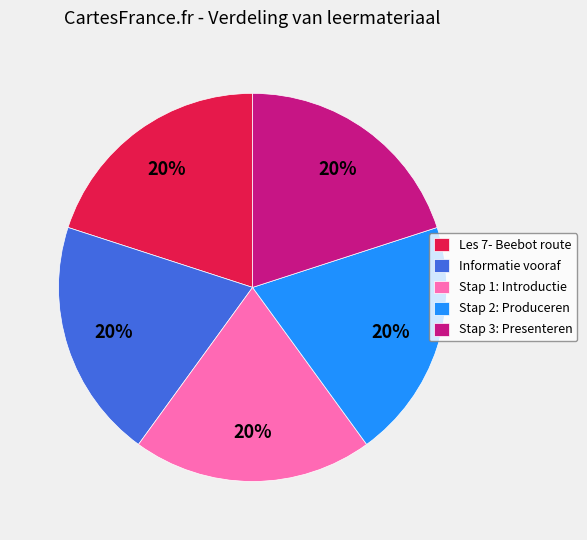

Approximately how many times larger is the value at Stap 1: Introductie compared to Informatie vooraf?

1.0